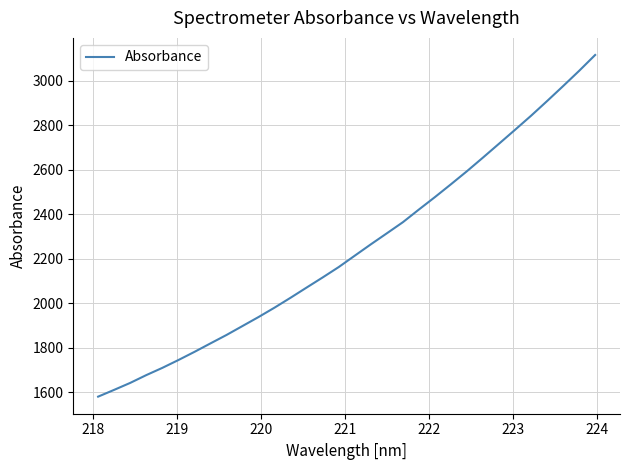

Reading left to right, transcribe all the data shown in this chart.

1580.5	1611.0	1642.3	1677.2	1709.7	1744.9	1781.5	1819.7	1857.6	1897.9	1938.3	1980.6	2025.1	2070.8	2116.2	2162.8	2213.9	2264.7	2314.3	2364.2	2421.2	2477.1	2534.7	2593.5	2654.7	2716.9	2779.3	2842.5	2908.4	2975.6	3044.1	3115.4